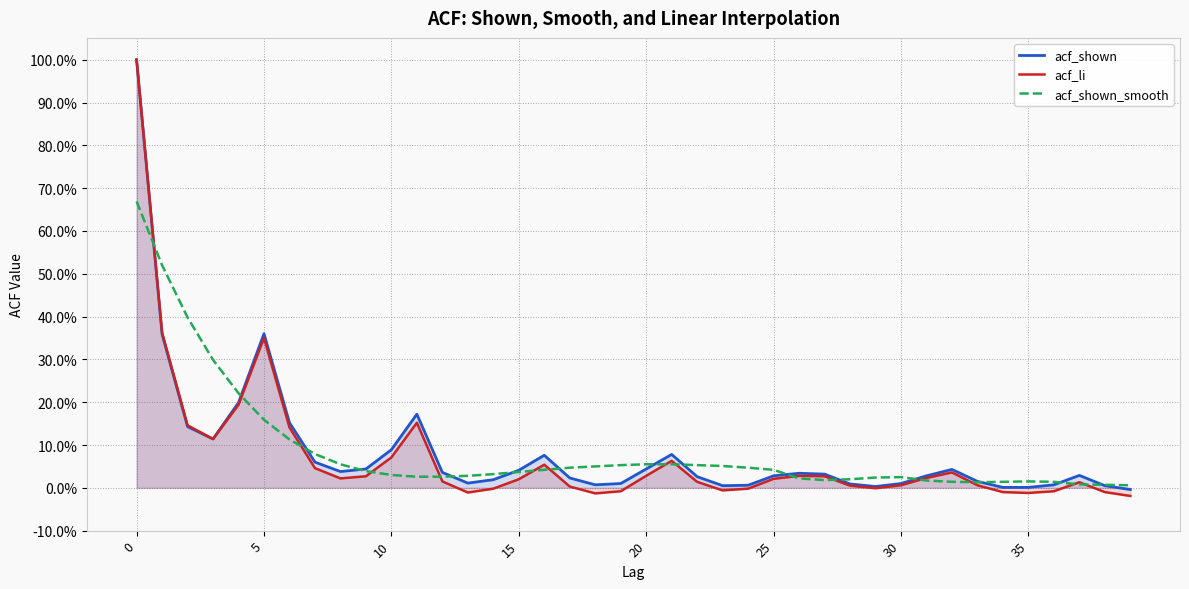

What are all the series names shown in the legend?

acf_shown, acf_li, acf_shown_smooth